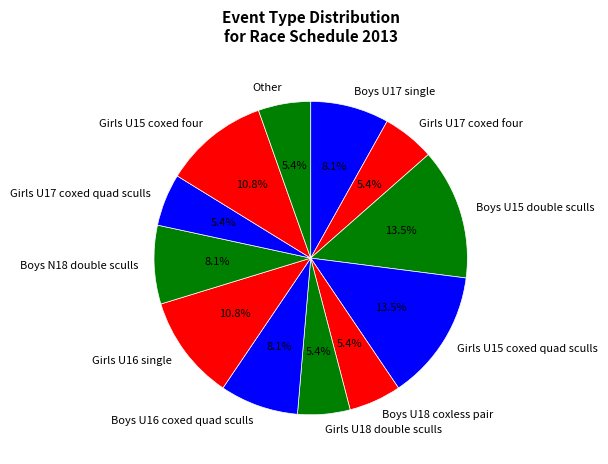

Is Girls U17 coxed quad sculls the majority of the pie?

No